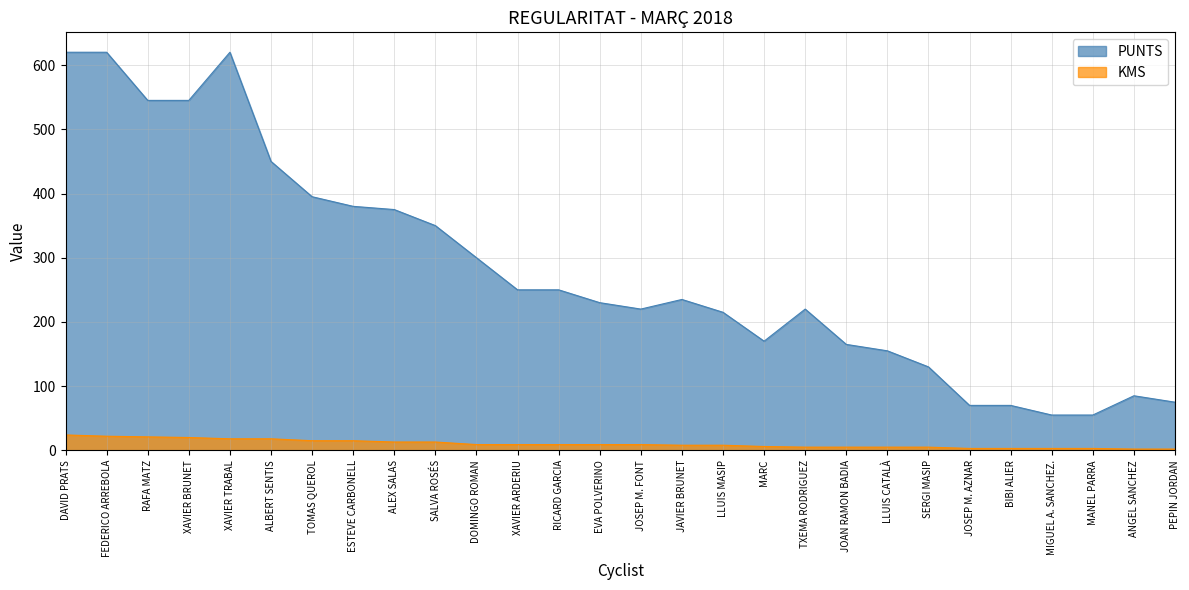

Which label corresponds to the smallest value in the chart?

ANGEL SANCHEZ